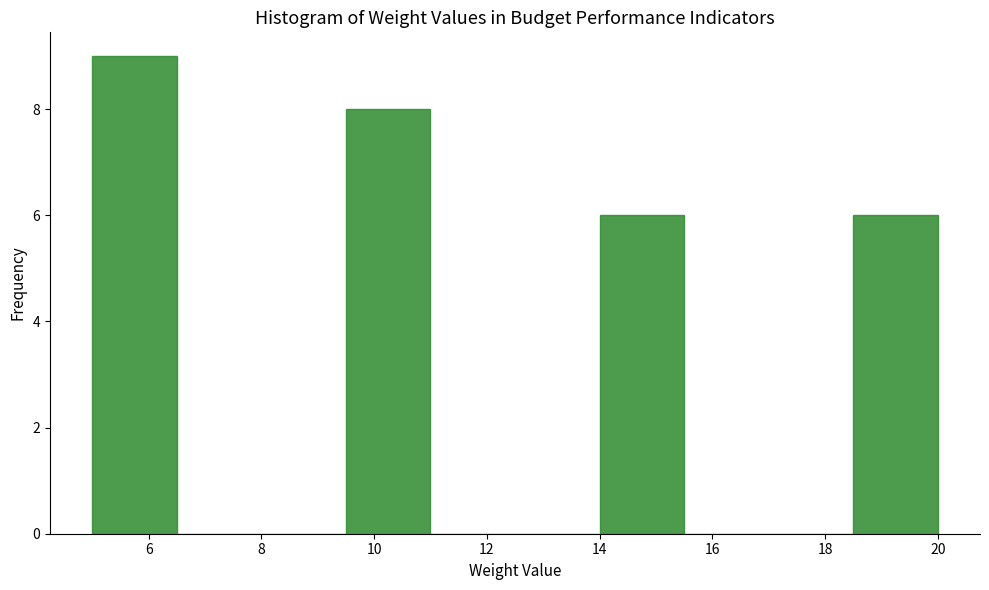

Reading left to right, transcribe this chart: for each bar, give the range it covers on the x-axis and its height. Neither the bar edges nor the heights are printed on the chart, so give them approximately, as read against the axes.

5.0 to 6.5: 9
6.5 to 8.0: 0
8.0 to 9.5: 0
9.5 to 11.0: 8
11.0 to 12.5: 0
12.5 to 14.0: 0
14.0 to 15.5: 6
15.5 to 17.0: 0
17.0 to 18.5: 0
18.5 to 20.0: 6